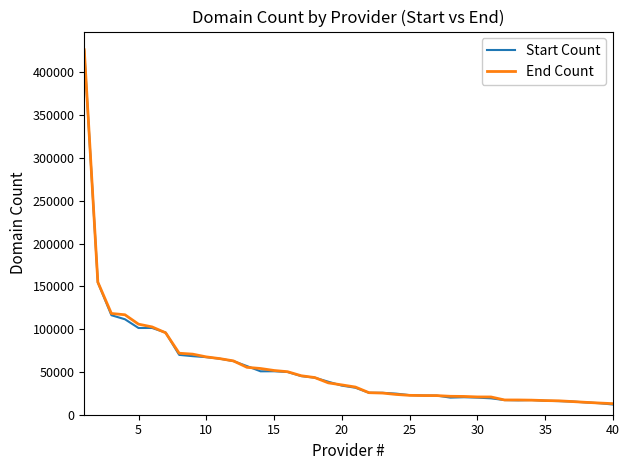

What is the minimum value for Start Count?

11903